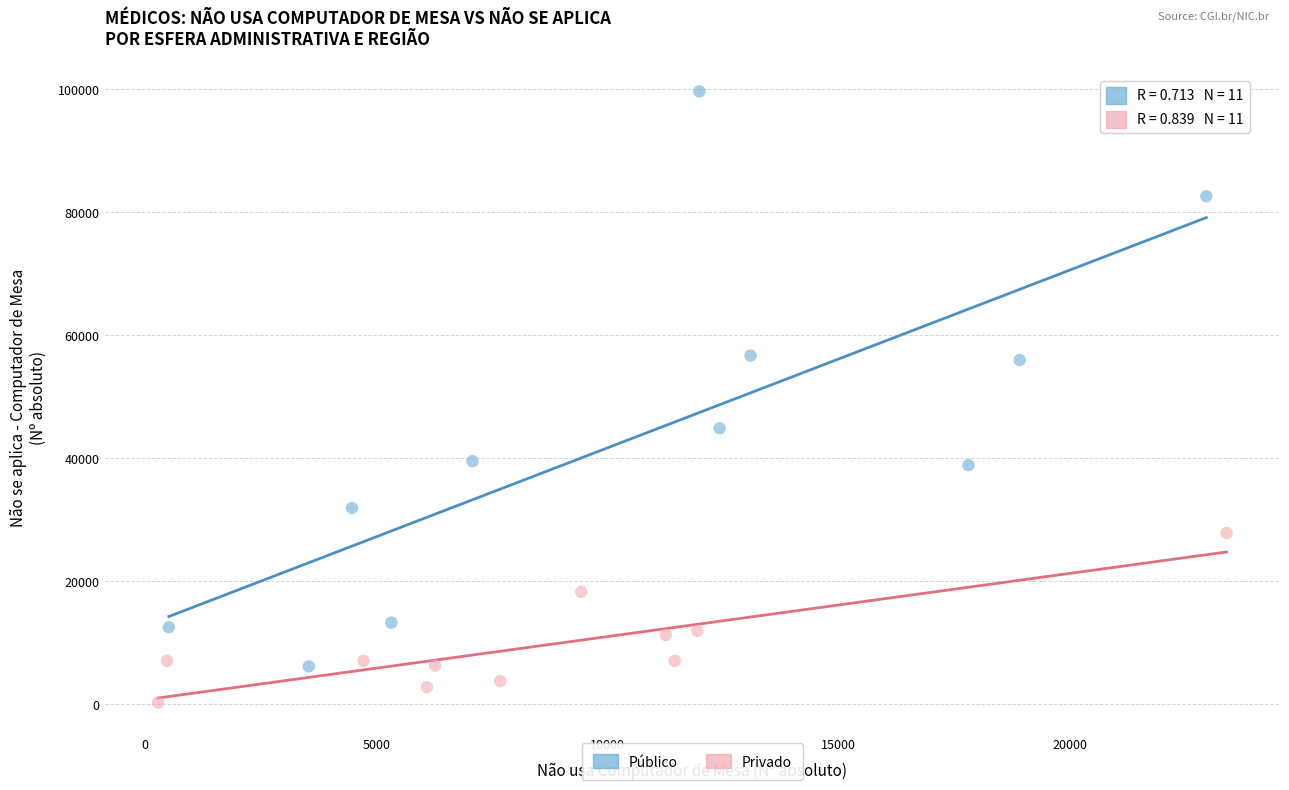

Which series contains the highest Y value?

Público